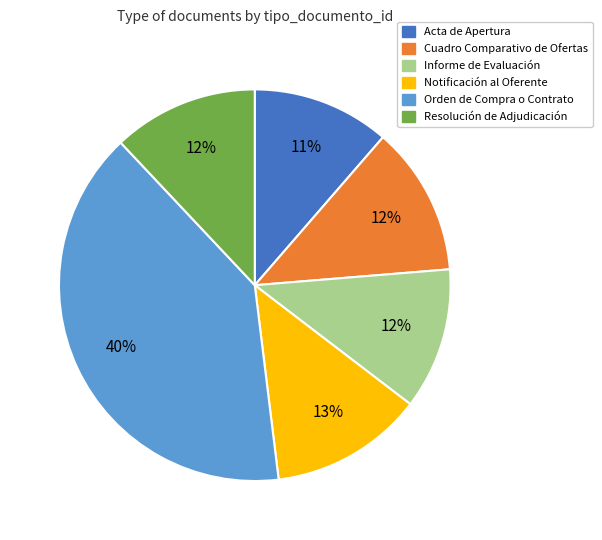

What is the largest slice in the pie chart?

Orden de Compra o Contrato